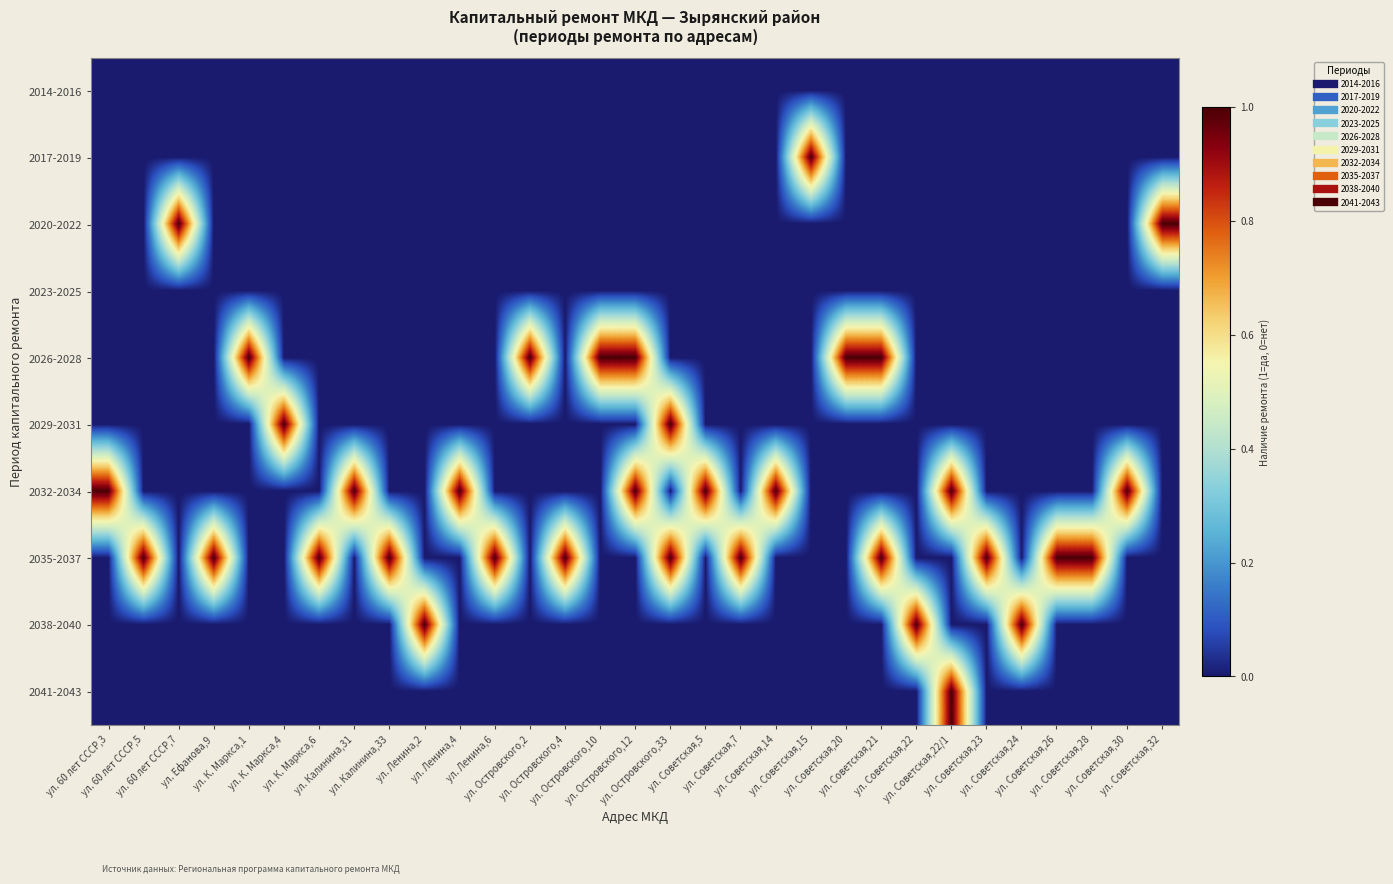

What is the spread (max minus min) of values at ул. 60 лет СССР,5?

1